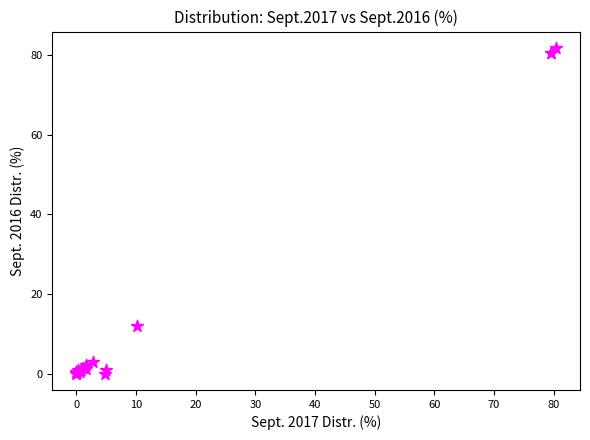

What Y value in the scatter plot is closest to 40?

11.9